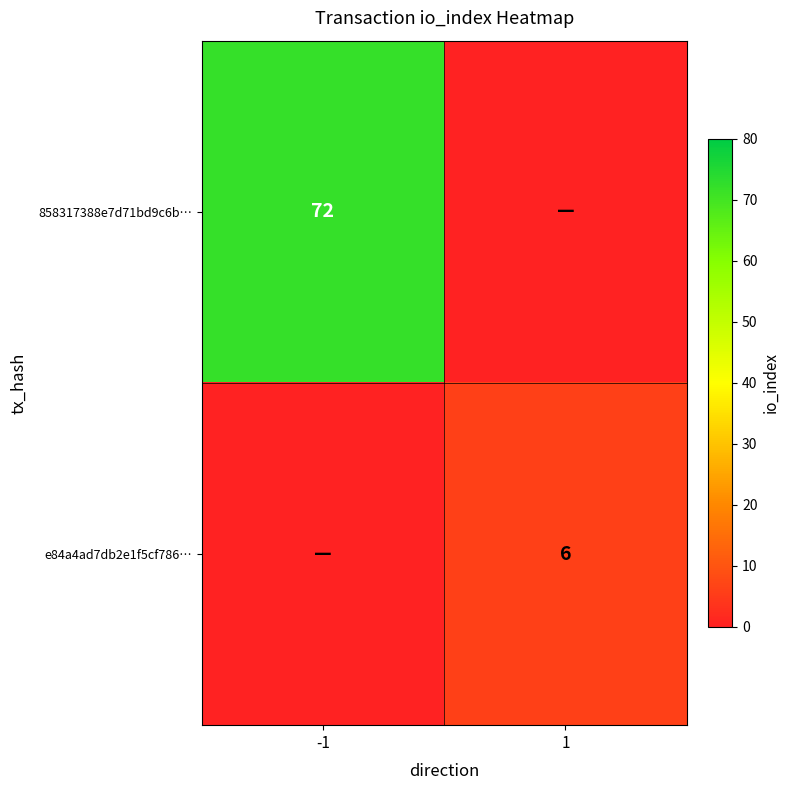

True or false: 858317388e7d71bd9c6b… has a value of 107 at -1.

False